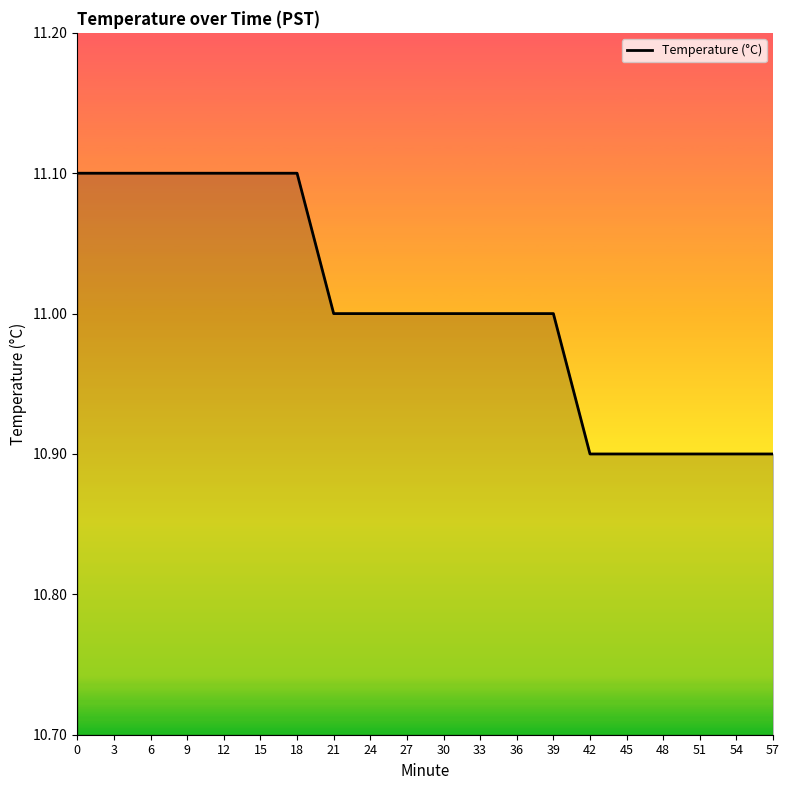

What is the greatest value displayed?

11.1